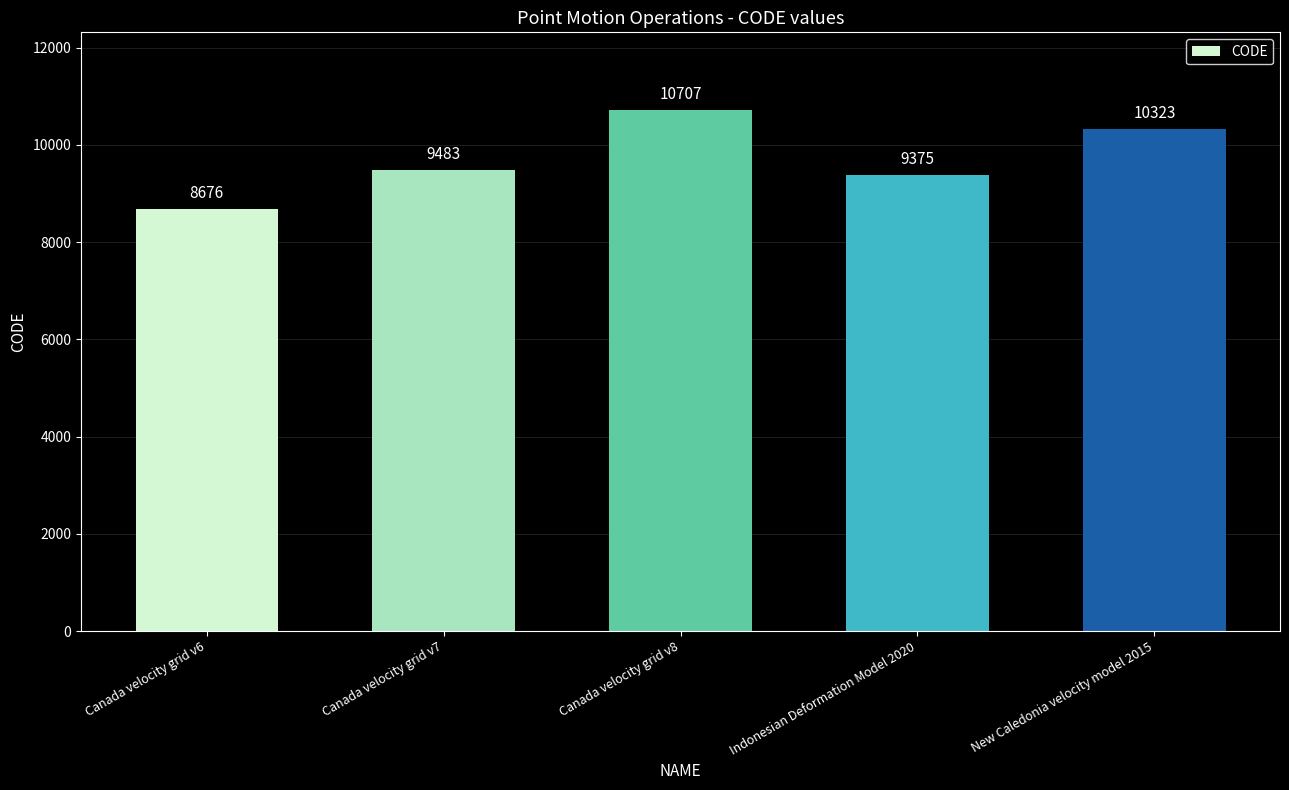

Which label corresponds to the largest value in the chart?

Canada velocity grid v8